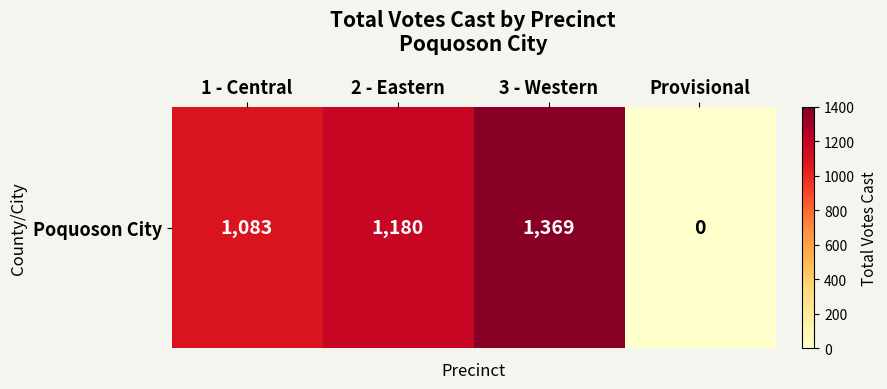

How many data points are above 1180?

1